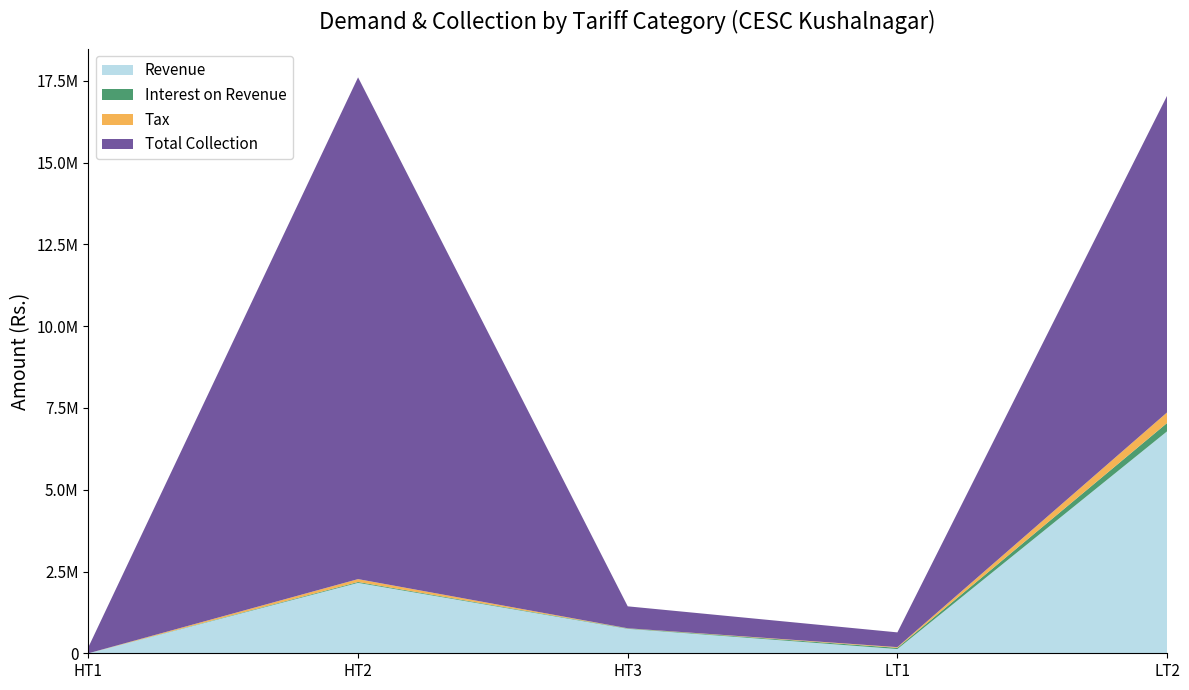

Reading left to right, list all the values displayed in this chart.

Revenue: 0.1	2153045.7	748225.8	128804.5	6784581.2
Interest on Revenue: 0.0	26718.7	11790.1	37938.4	255273.9
Tax: 0.0	87692.3	4629.7	21117.4	323655.7
Total Collection: 188245.0	15340965.0	670686.0	451218.8	9679121.1